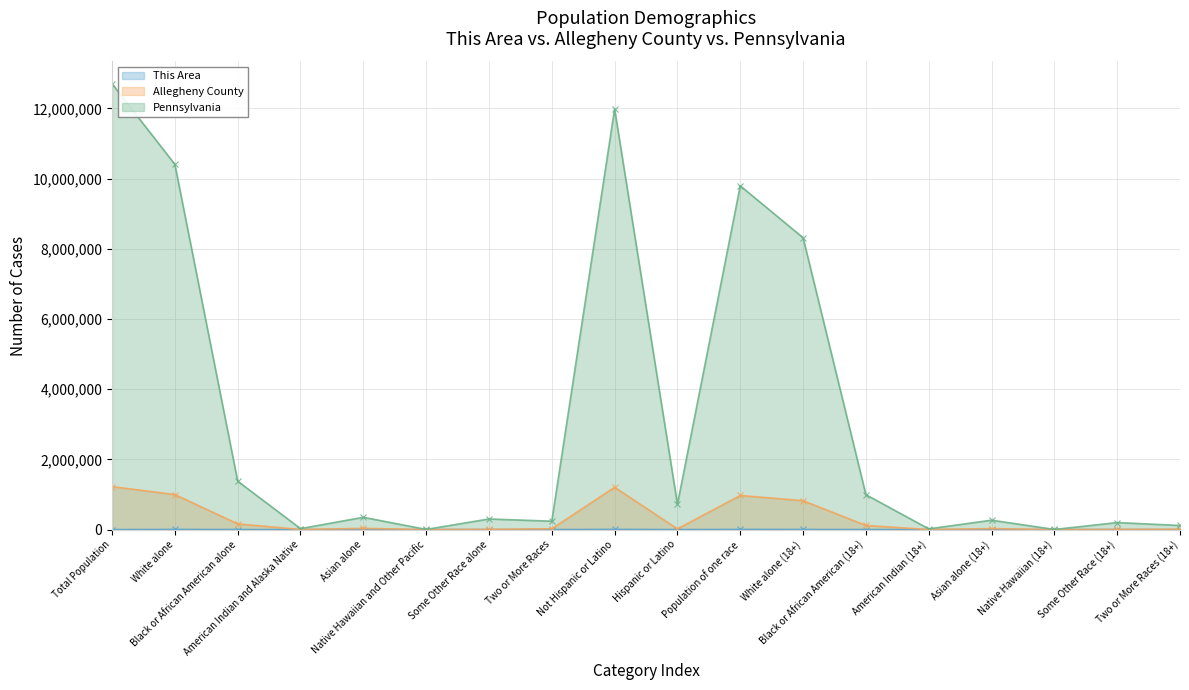

True or false: Pennsylvania has more than 2 points higher than both neighbors.

True